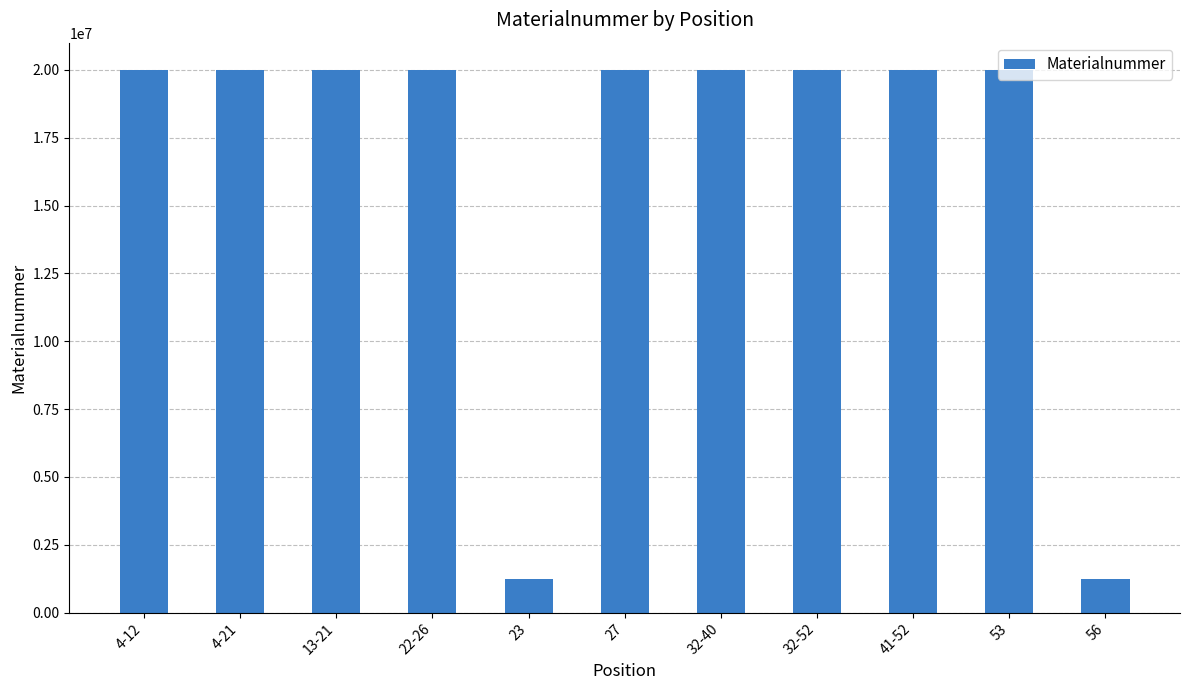

Which has a higher value, 56 or 32-52?

32-52